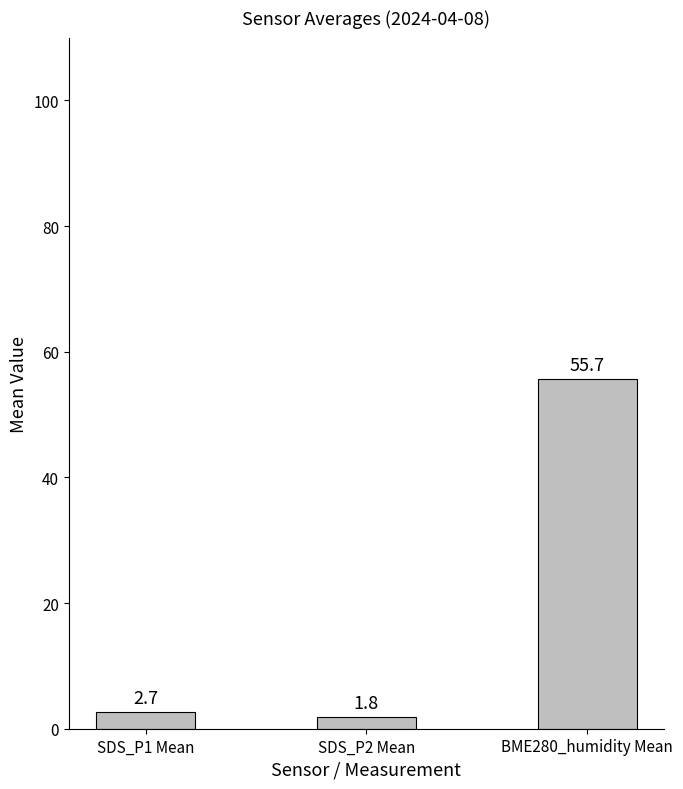

What is the label of the 1st bar from the right?

BME280_humidity Mean